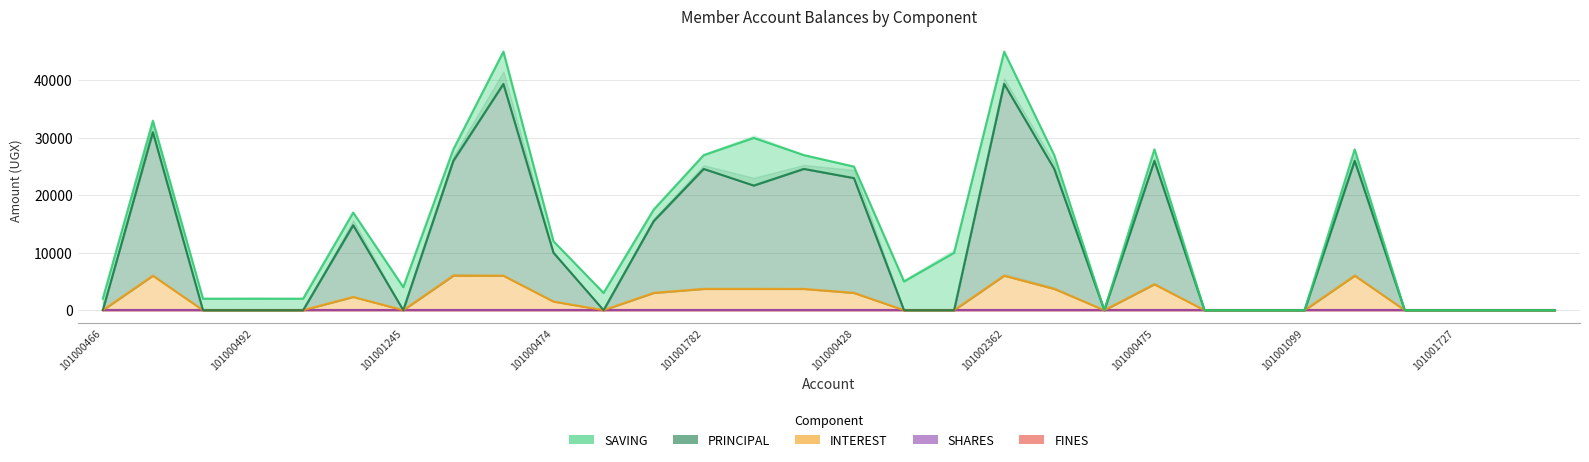

True or false: FINES has more than 1 interior local peaks.

False